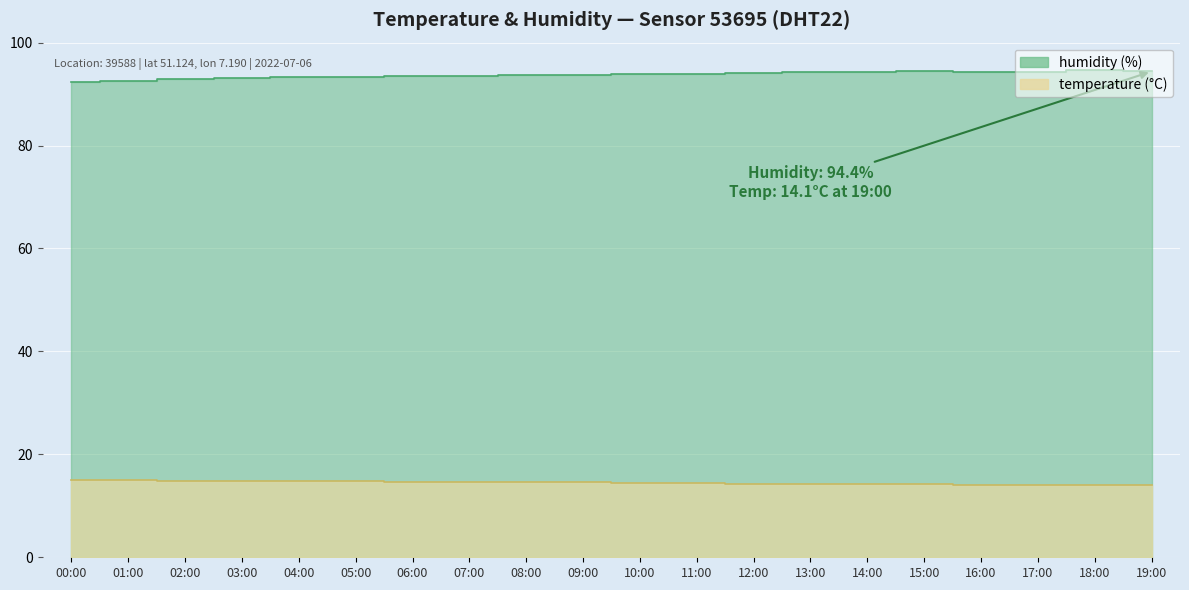

What is the total value across all series at 07:00?

108.3